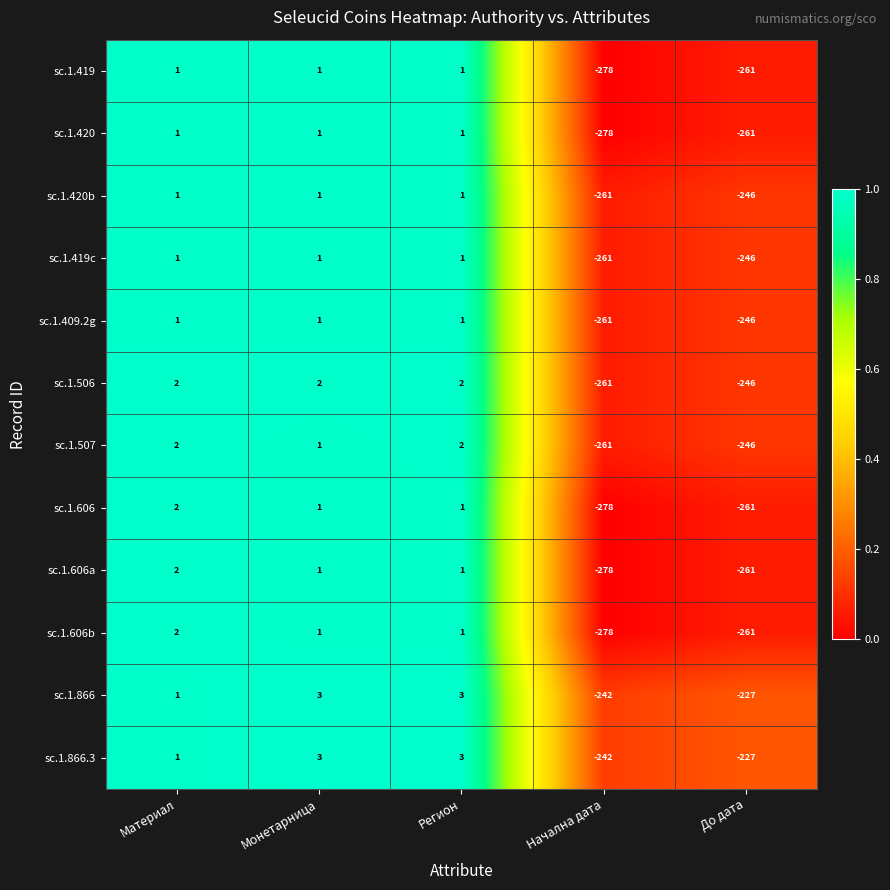

Is the value of sc.1.866 at Начална дата greater than the value of sc.1.606a at Материал?

No